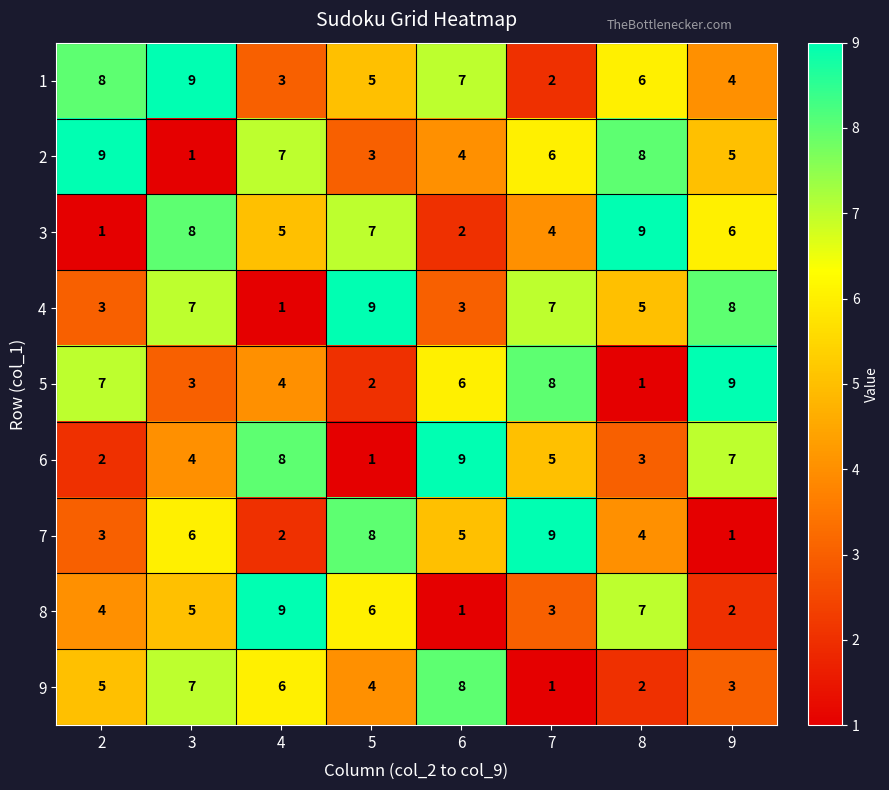

What is the sum of all 1 values?

44